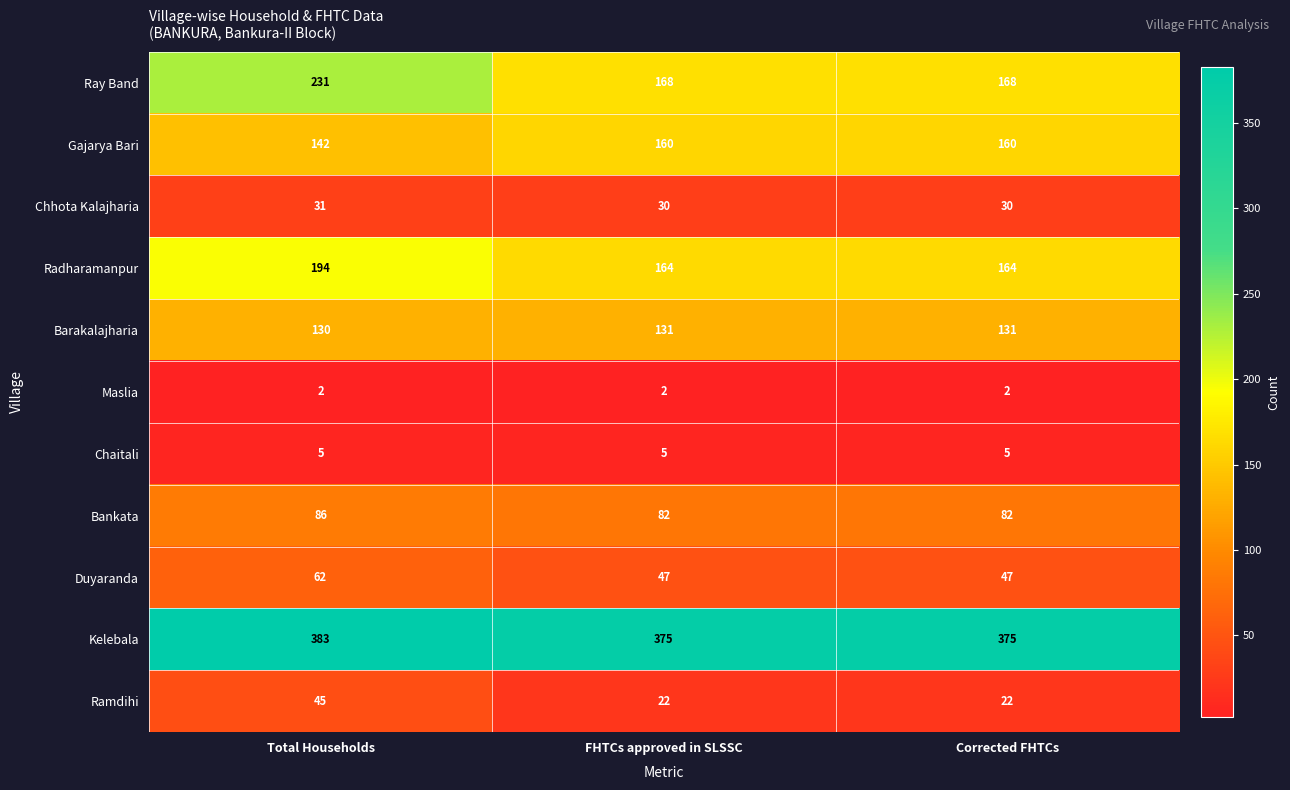

Is it true that Barakalajharia equals 172 at Corrected FHTCs?

False